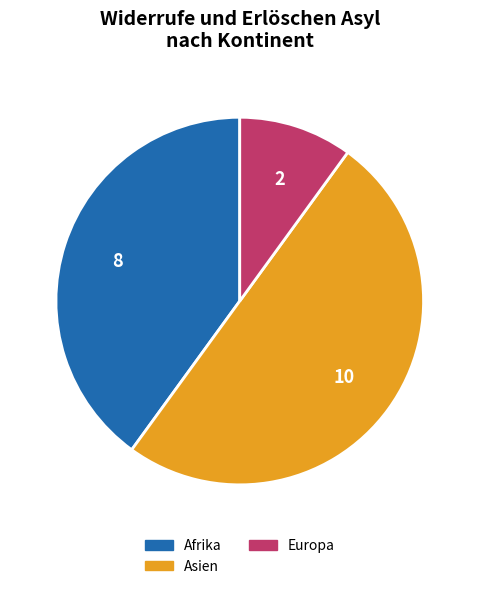

Which category has the biggest portion of the pie?

Asien